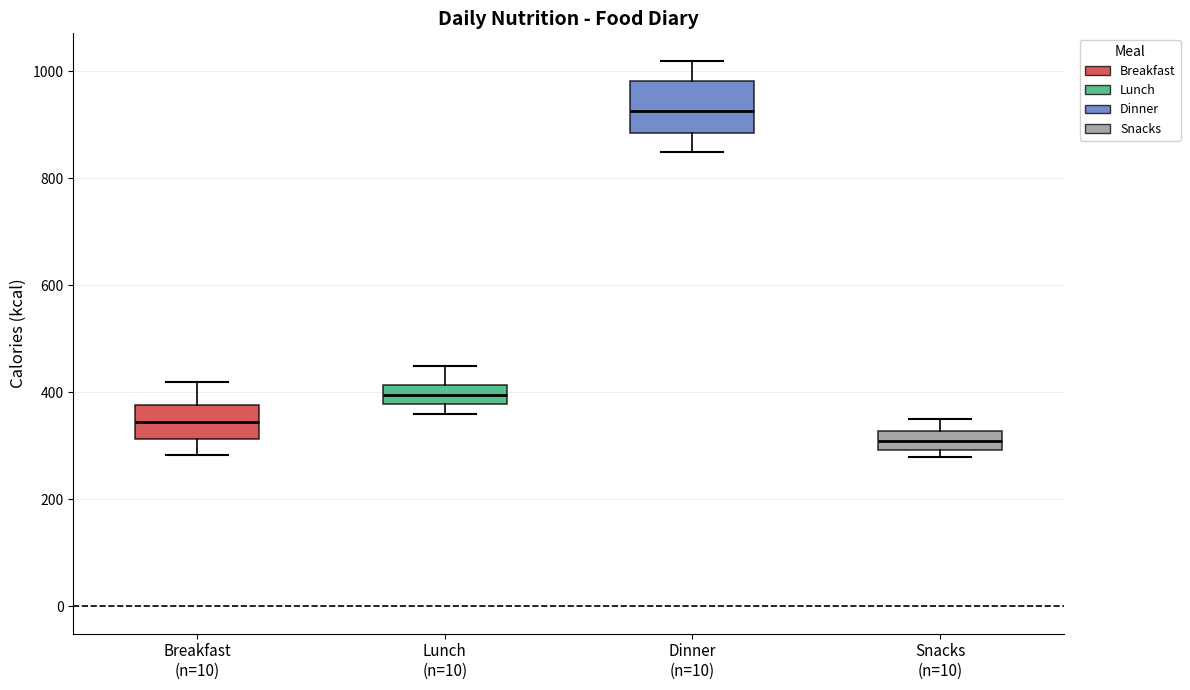

Which box is the tallest, from its lower edge to its upper edge?

Dinner (n=10)